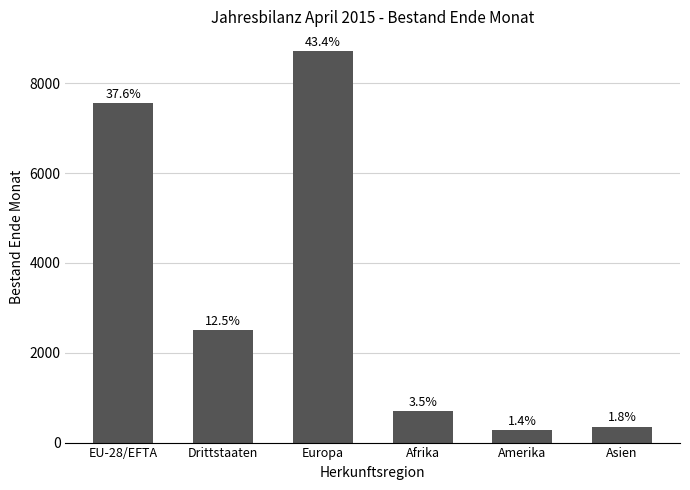

How many bars are there in total?

6